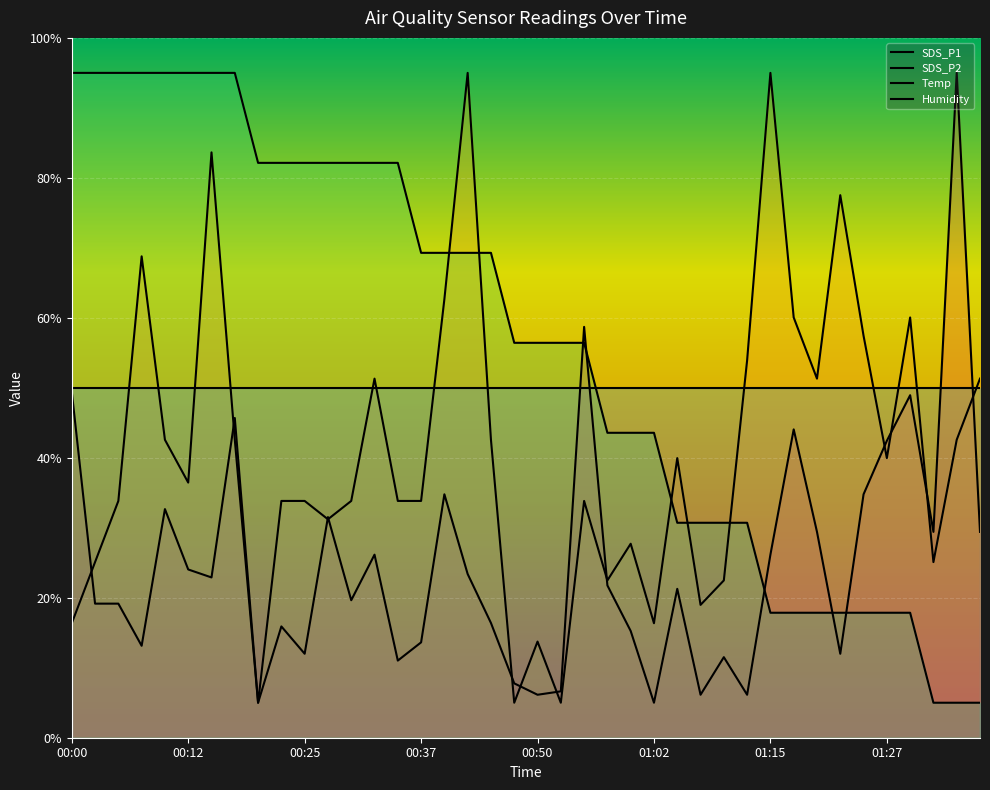

How many lines are shown in the chart?

4